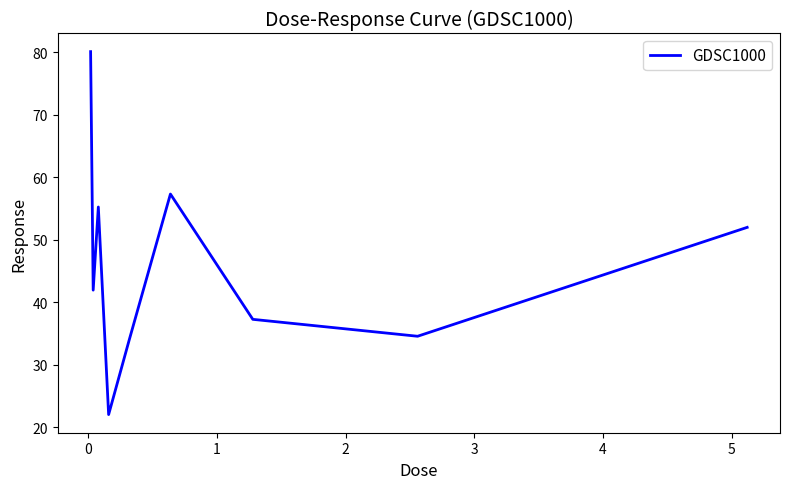

What is the smallest value displayed?

22.0